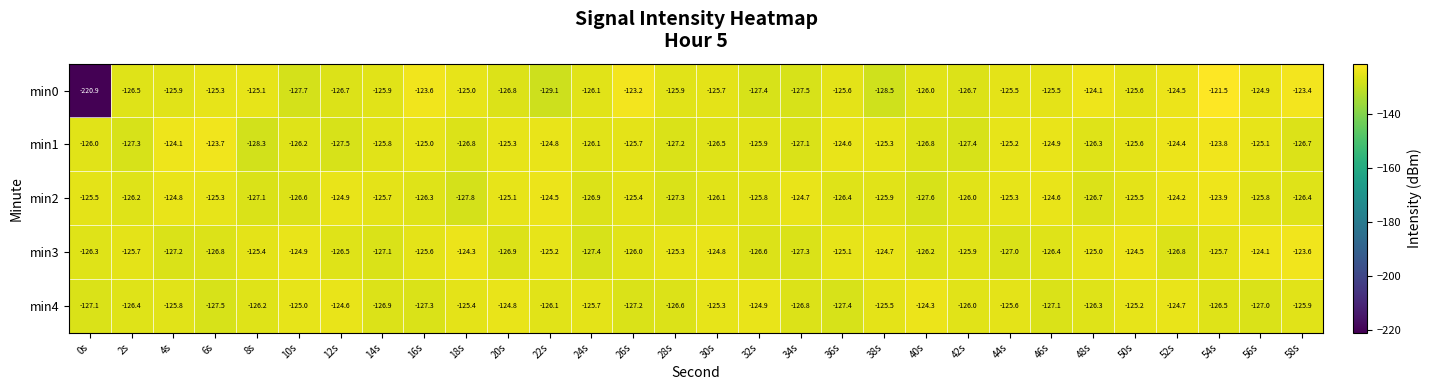

At 8s, list the series in order from largest to smallest.

min0, min3, min4, min2, min1